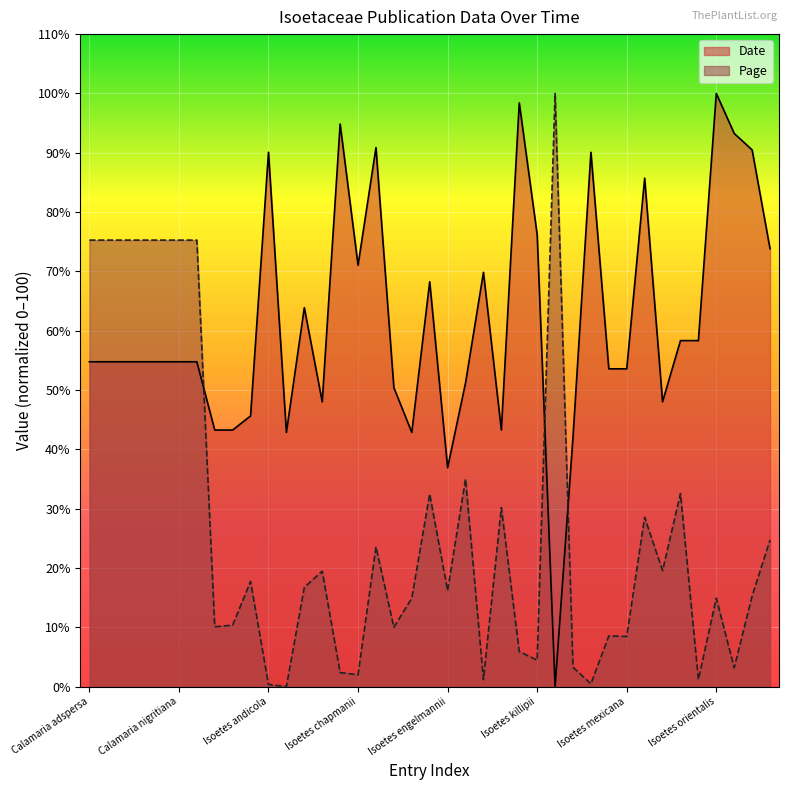

How many intersections are there between Date and Page?

3